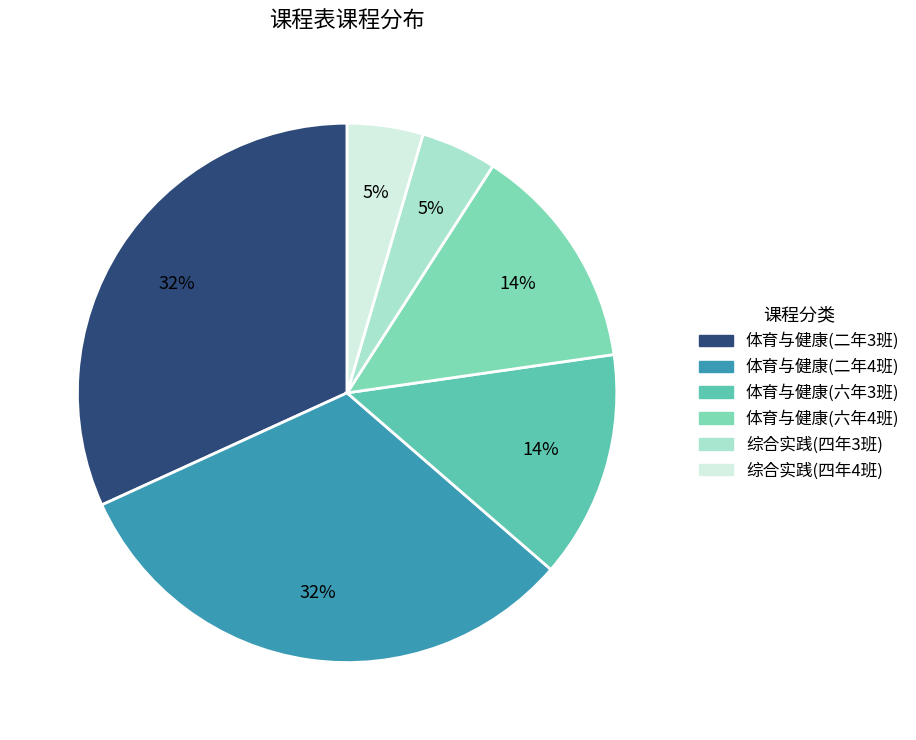

Between 综合实践(四年3班) and 体育与健康(六年4班), which is larger?

体育与健康(六年4班)